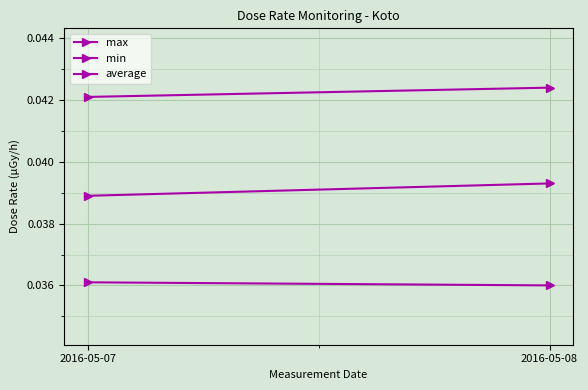

List the series in order of their overall mean, highest first.

max, average, min